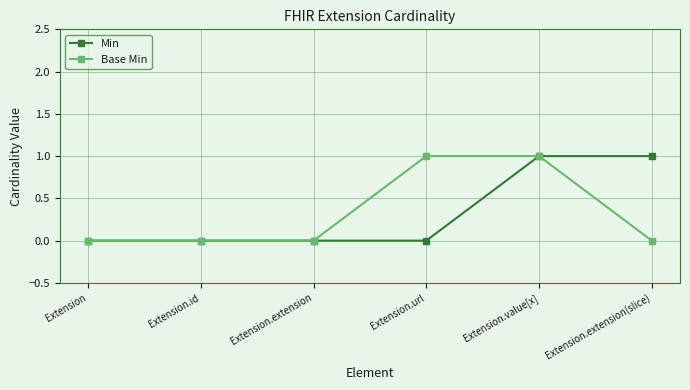

What is the label of the 6th point from the right?

Extension